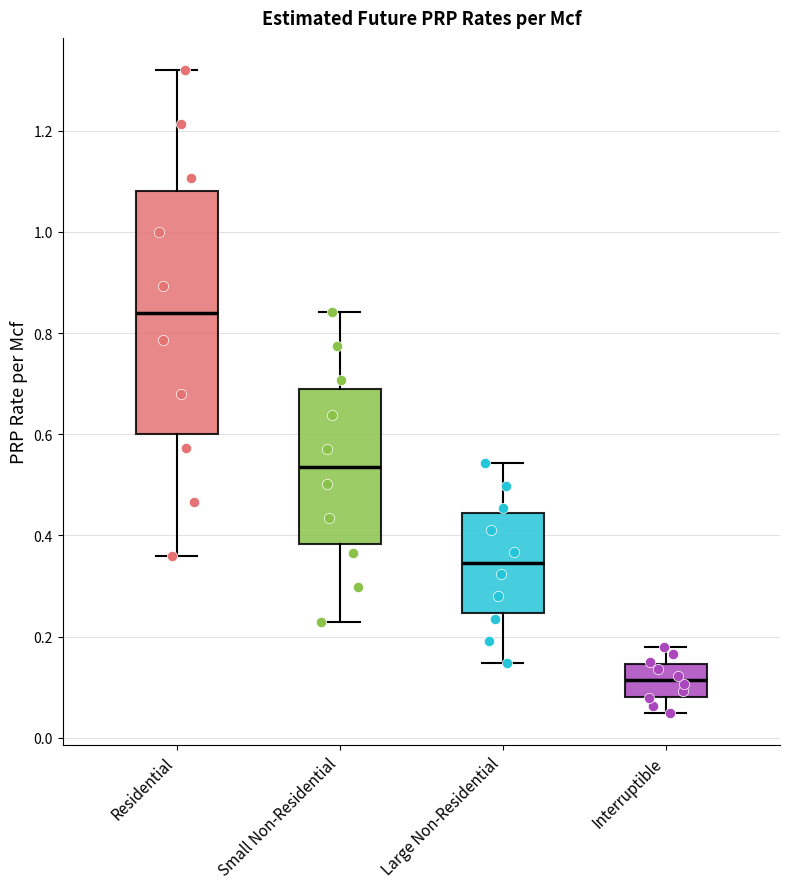

Which box is the tallest, from its lower edge to its upper edge?

Residential